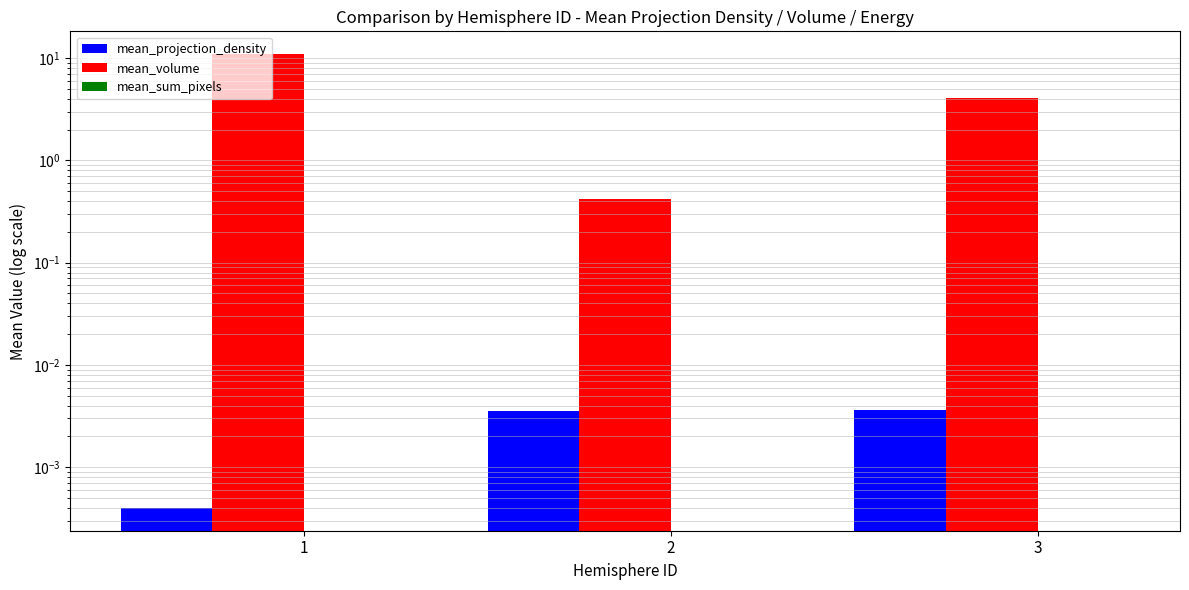

Between 2 and 3, which series saw the biggest shift?

mean_volume